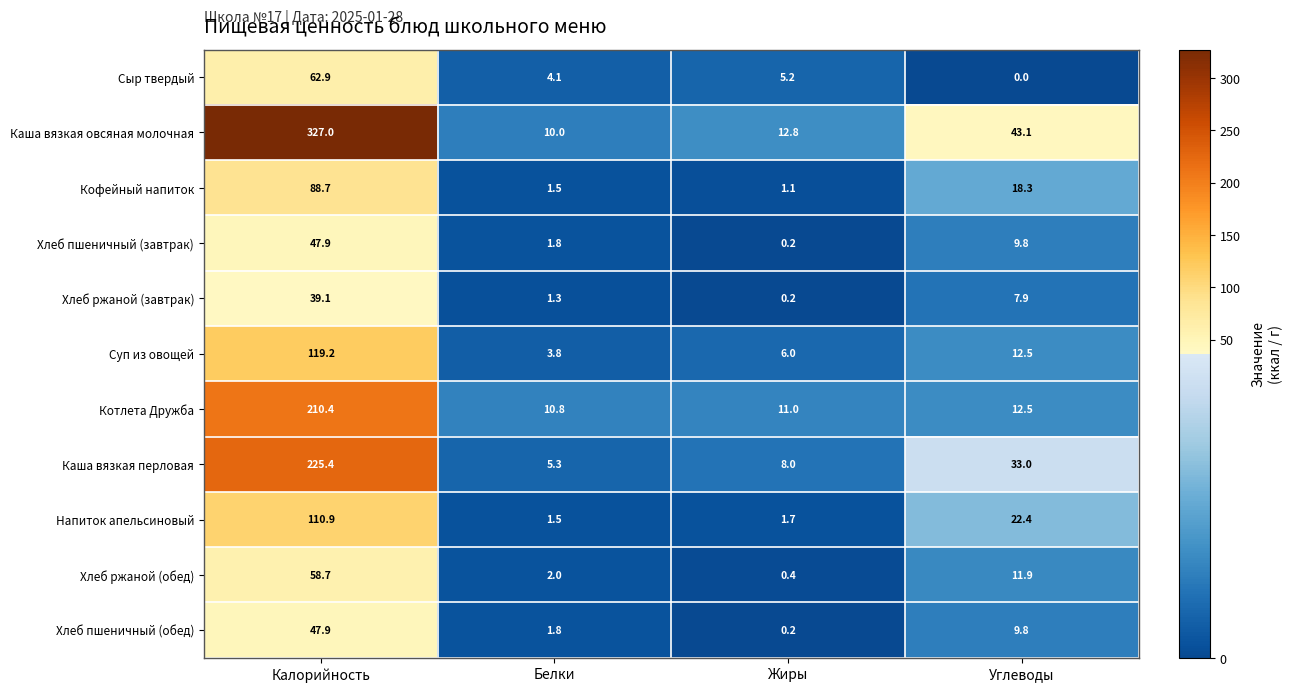

What is the greatest value displayed?

327.0